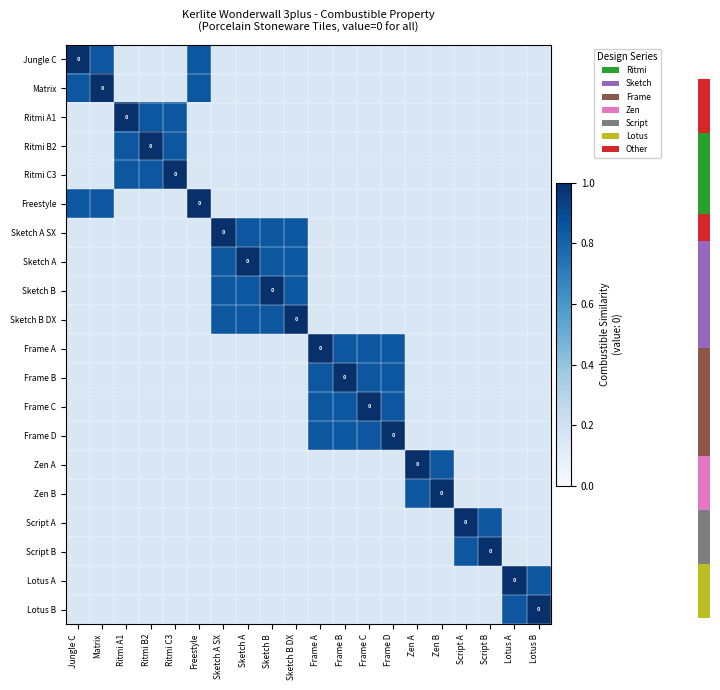

Read the Sketch B DX value at Freestyle.

0.1